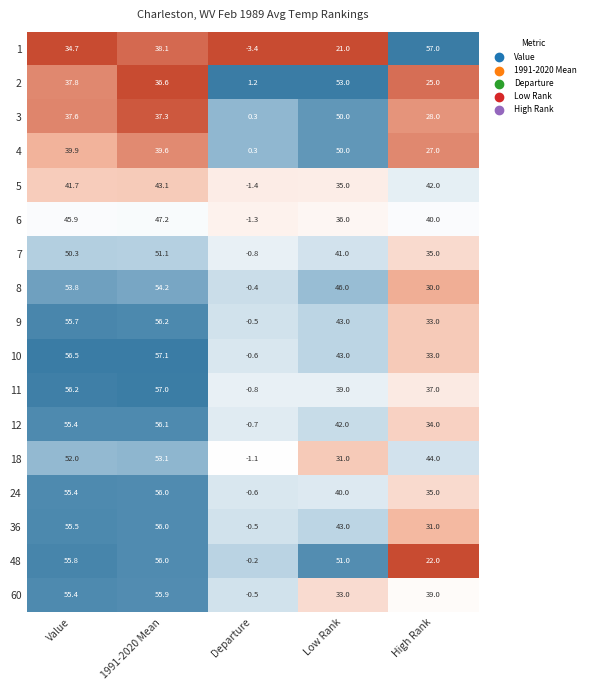

List the labels in order of 36 value, largest first.

1991-2020 Mean, Value, Low Rank, High Rank, Departure